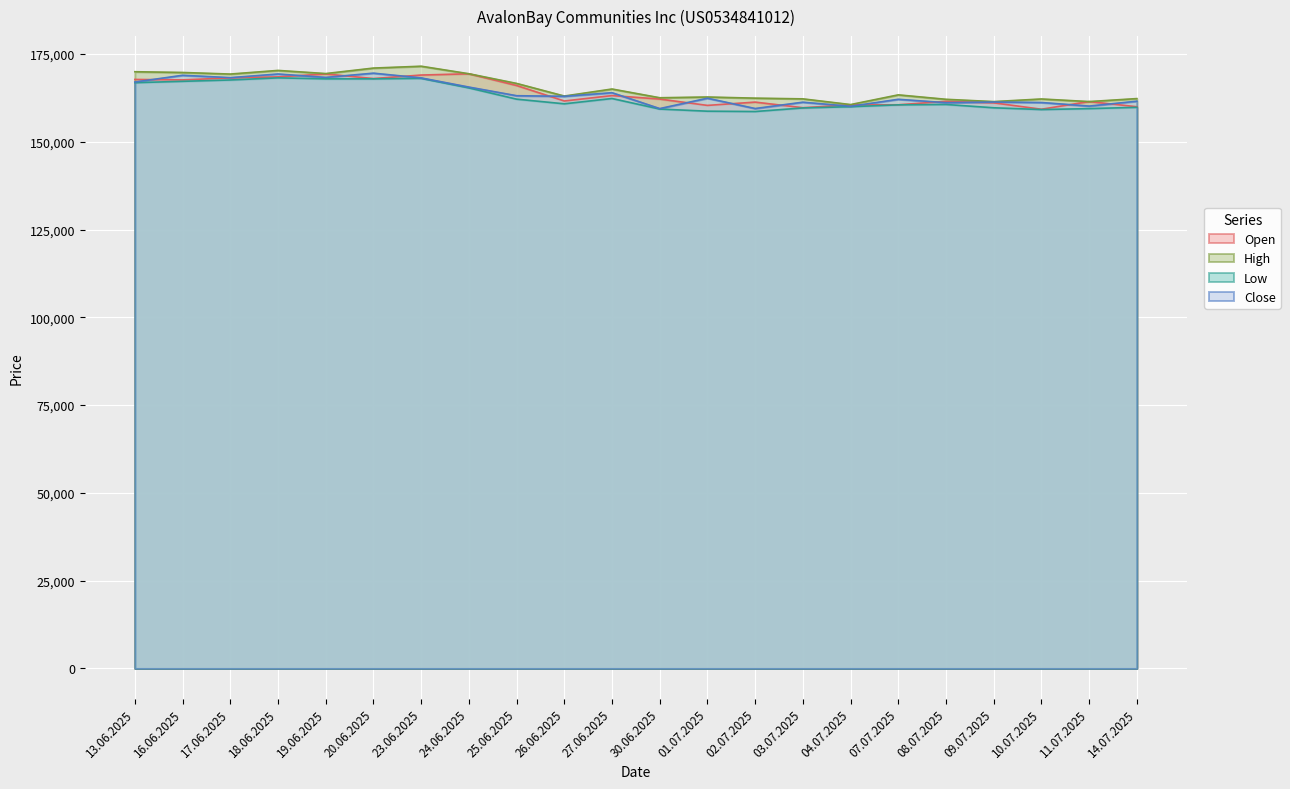

Which series has the largest range (max minus min)?

High